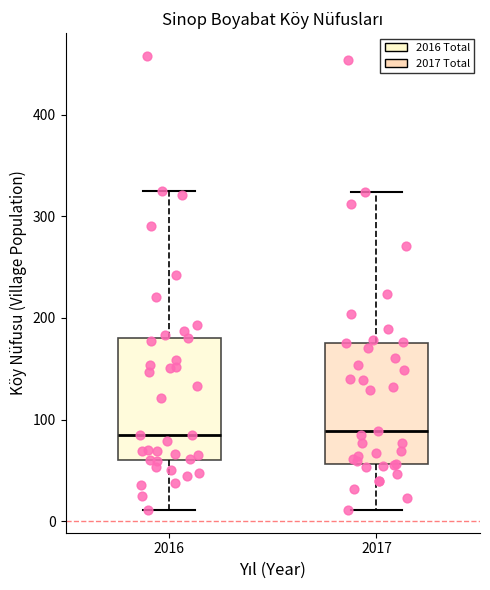

Reading left to right, transcribe this box plot: for each box, give where its median line is, the range the box spans, and where its two whiskers end, as read against the y-axis. The values are not printed on the chart, so give them approximately, as read against the axis.

2016: median 90, box 60 to 180, whiskers 10 to 330
2017: median 90, box 60 to 180, whiskers 10 to 320